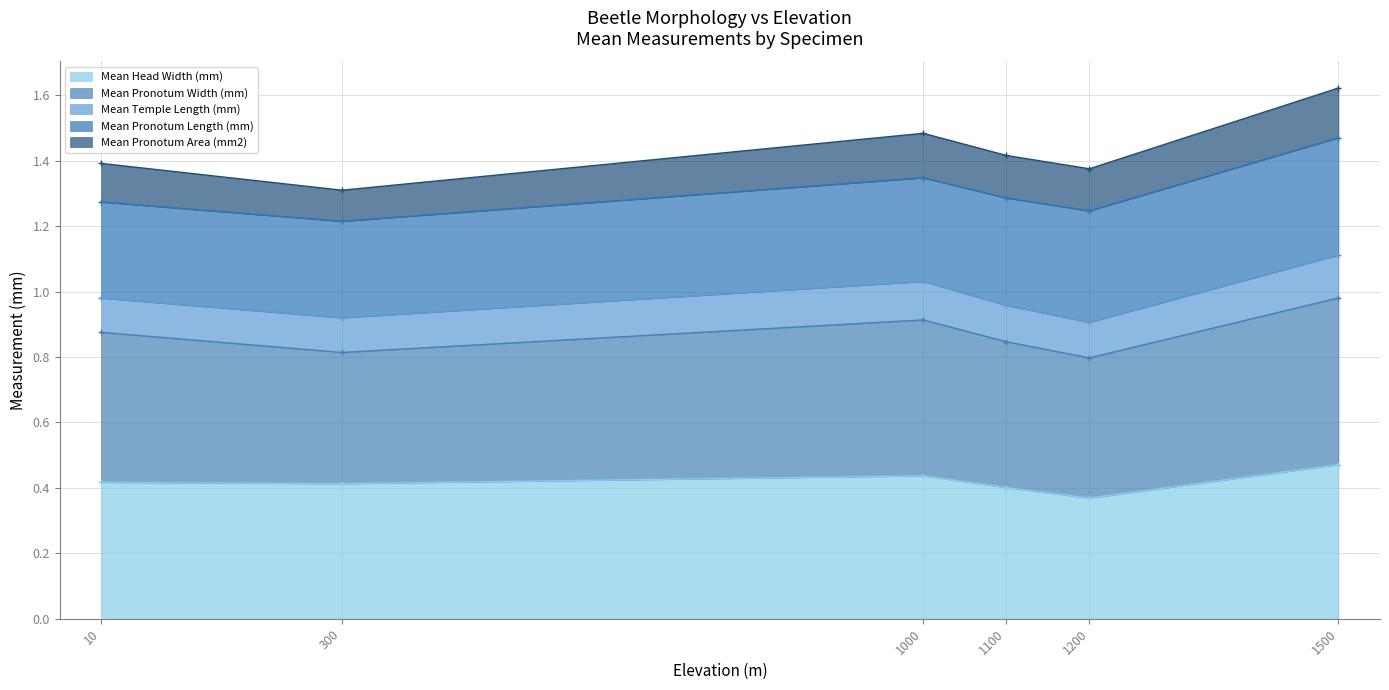

True or false: Mean Head Width (mm) has a value of 0.4 at 300.

True